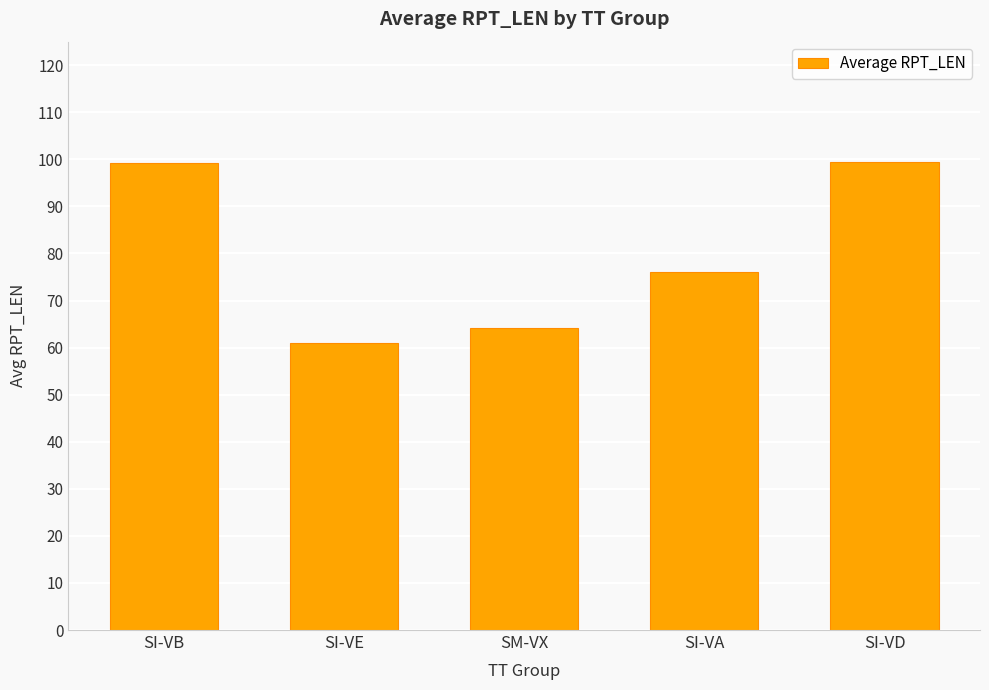

What is the difference between the maximum and second lowest values?

35.2